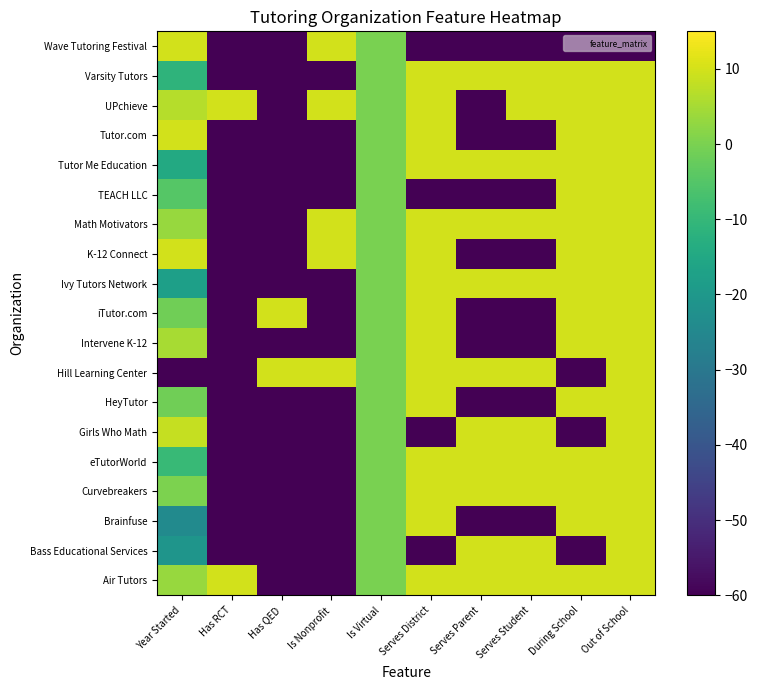

Reading left to right, extract all data points from this chart.

Air Tutors: Year Started=3.5	Has RCT=10.0	Has QED=-60.0	Is Nonprofit=-60.0	Is Virtual=0.0	Serves District=10.0	Serves Parent=10.0	Serves Student=10.0	During School=10.0	Out of School=10.0
Bass Educational Services: Year Started=-20.9	Has RCT=-60.0	Has QED=-60.0	Is Nonprofit=-60.0	Is Virtual=0.0	Serves District=-60.0	Serves Parent=10.0	Serves Student=10.0	During School=-60.0	Out of School=10.0
Brainfuse: Year Started=-24.2	Has RCT=-60.0	Has QED=-60.0	Is Nonprofit=-60.0	Is Virtual=0.0	Serves District=10.0	Serves Parent=-60.0	Serves Student=-60.0	During School=10.0	Out of School=10.0
Curvebreakers: Year Started=0.2	Has RCT=-60.0	Has QED=-60.0	Is Nonprofit=-60.0	Is Virtual=0.0	Serves District=10.0	Serves Parent=10.0	Serves Student=10.0	During School=10.0	Out of School=10.0
eTutorWorld: Year Started=-9.5	Has RCT=-60.0	Has QED=-60.0	Is Nonprofit=-60.0	Is Virtual=0.0	Serves District=10.0	Serves Parent=10.0	Serves Student=10.0	During School=10.0	Out of School=10.0
Girls Who Math: Year Started=8.4	Has RCT=-60.0	Has QED=-60.0	Is Nonprofit=-60.0	Is Virtual=0.0	Serves District=-60.0	Serves Parent=10.0	Serves Student=10.0	During School=-60.0	Out of School=10.0
HeyTutor: Year Started=-1.4	Has RCT=-60.0	Has QED=-60.0	Is Nonprofit=-60.0	Is Virtual=0.0	Serves District=10.0	Serves Parent=-60.0	Serves Student=-60.0	During School=10.0	Out of School=10.0
Hill Learning Center: Year Started=-60.0	Has RCT=-60.0	Has QED=10.0	Is Nonprofit=10.0	Is Virtual=0.0	Serves District=10.0	Serves Parent=10.0	Serves Student=10.0	During School=-60.0	Out of School=10.0
Intervene K-12: Year Started=5.1	Has RCT=-60.0	Has QED=-60.0	Is Nonprofit=-60.0	Is Virtual=0.0	Serves District=10.0	Serves Parent=-60.0	Serves Student=-60.0	During School=10.0	Out of School=10.0
iTutor.com: Year Started=-1.4	Has RCT=-60.0	Has QED=10.0	Is Nonprofit=-60.0	Is Virtual=0.0	Serves District=10.0	Serves Parent=-60.0	Serves Student=-60.0	During School=10.0	Out of School=10.0
Ivy Tutors Network: Year Started=-17.7	Has RCT=-60.0	Has QED=-60.0	Is Nonprofit=-60.0	Is Virtual=0.0	Serves District=10.0	Serves Parent=10.0	Serves Student=10.0	During School=10.0	Out of School=10.0
K-12 Connect: Year Started=10.0	Has RCT=-60.0	Has QED=-60.0	Is Nonprofit=10.0	Is Virtual=0.0	Serves District=10.0	Serves Parent=-60.0	Serves Student=-60.0	During School=10.0	Out of School=10.0
Math Motivators: Year Started=3.5	Has RCT=-60.0	Has QED=-60.0	Is Nonprofit=10.0	Is Virtual=0.0	Serves District=10.0	Serves Parent=10.0	Serves Student=10.0	During School=10.0	Out of School=10.0
TEACH LLC: Year Started=-4.7	Has RCT=-60.0	Has QED=-60.0	Is Nonprofit=-60.0	Is Virtual=0.0	Serves District=-60.0	Serves Parent=-60.0	Serves Student=-60.0	During School=10.0	Out of School=10.0
Tutor Me Education: Year Started=-14.4	Has RCT=-60.0	Has QED=-60.0	Is Nonprofit=-60.0	Is Virtual=0.0	Serves District=10.0	Serves Parent=10.0	Serves Student=10.0	During School=10.0	Out of School=10.0
Tutor.com: Year Started=10.0	Has RCT=-60.0	Has QED=-60.0	Is Nonprofit=-60.0	Is Virtual=0.0	Serves District=10.0	Serves Parent=-60.0	Serves Student=-60.0	During School=10.0	Out of School=10.0
UPchieve: Year Started=6.7	Has RCT=10.0	Has QED=-60.0	Is Nonprofit=10.0	Is Virtual=0.0	Serves District=10.0	Serves Parent=-60.0	Serves Student=10.0	During School=10.0	Out of School=10.0
Varsity Tutors: Year Started=-11.2	Has RCT=-60.0	Has QED=-60.0	Is Nonprofit=-60.0	Is Virtual=0.0	Serves District=10.0	Serves Parent=10.0	Serves Student=10.0	During School=10.0	Out of School=10.0
Wave Tutoring Festival: Year Started=10.0	Has RCT=-60.0	Has QED=-60.0	Is Nonprofit=10.0	Is Virtual=0.0	Serves District=-60.0	Serves Parent=-60.0	Serves Student=-60.0	During School=-60.0	Out of School=-60.0